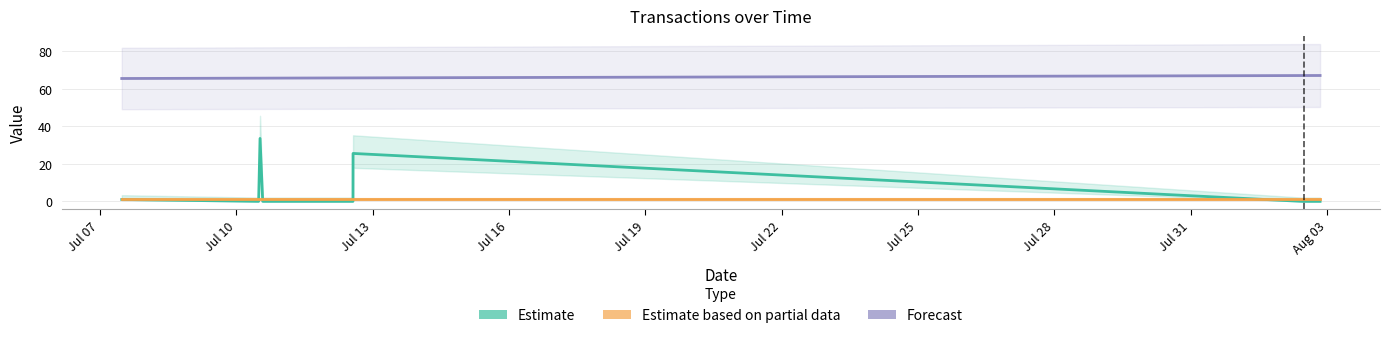

At how many categories does at least one series exceed 48?

11